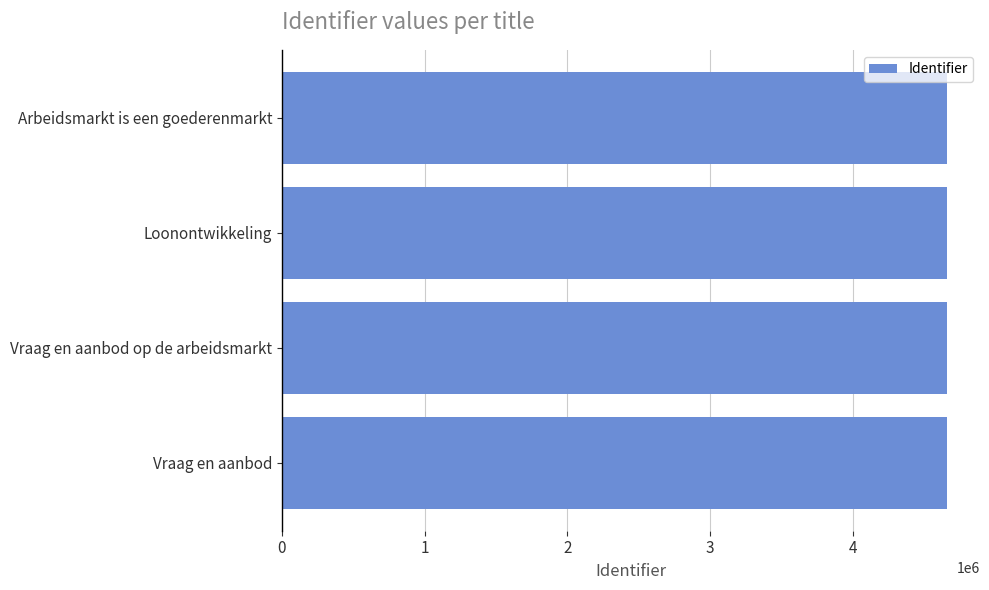

True or false: the data shows 4658908 at Vraag en aanbod.

True